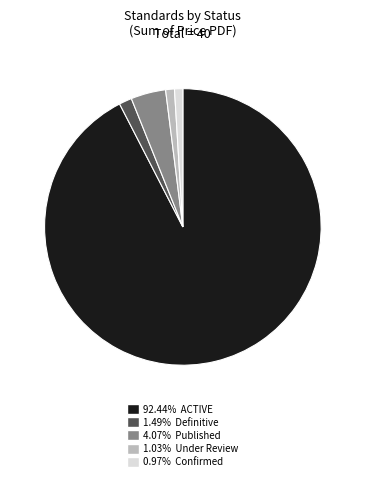

What is the ratio of the value at 4.07% Published to the value at 1.03% Under Review?

4.0